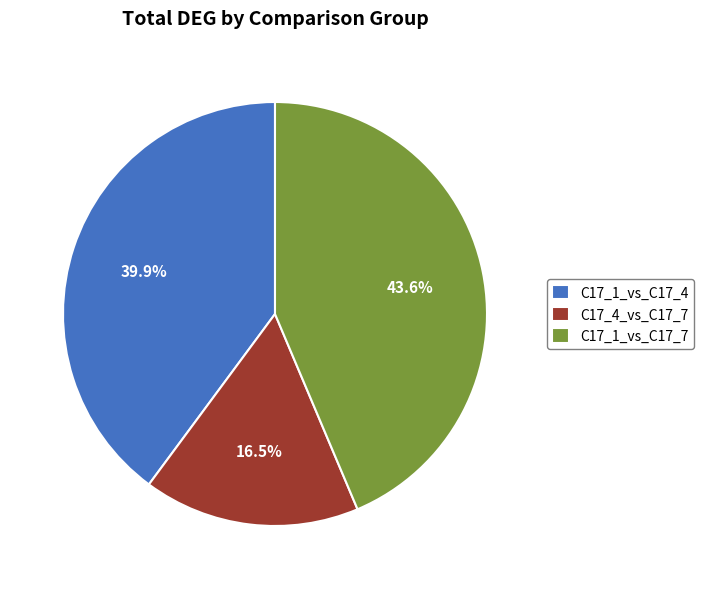

To the nearest percent, what percentage of the pie is C17_1_vs_C17_7?

44%